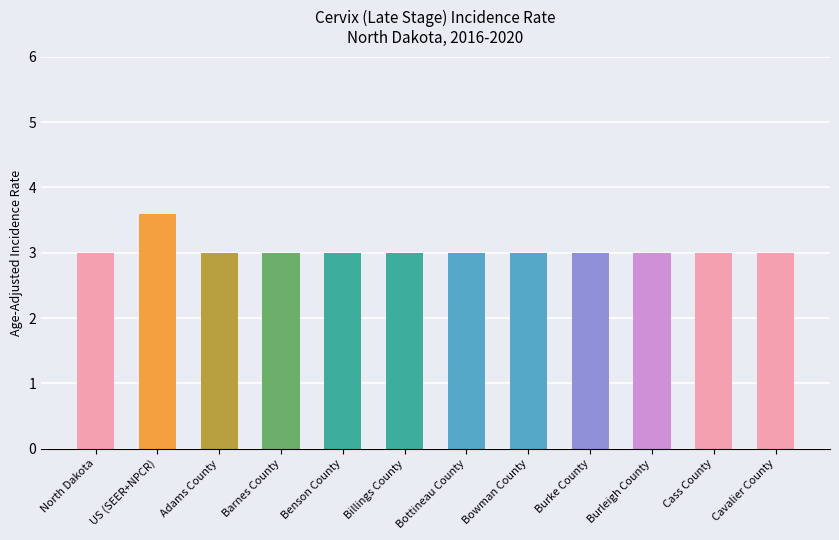

True or false: the data shows 3.0 at Billings County.

True